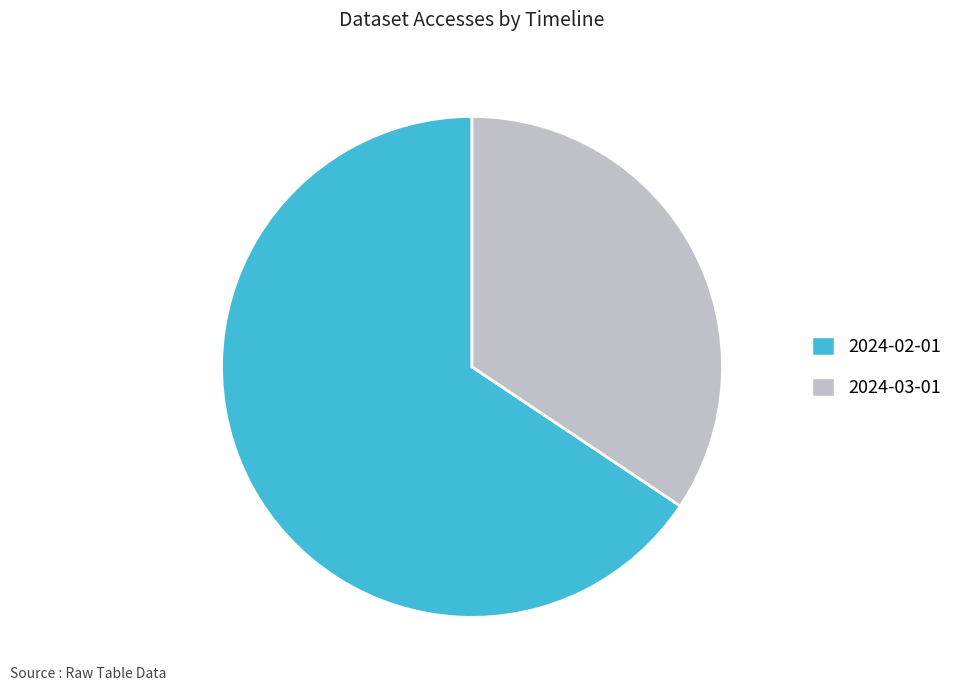

Rank the categories by value from highest to lowest.

2024-02-01, 2024-03-01